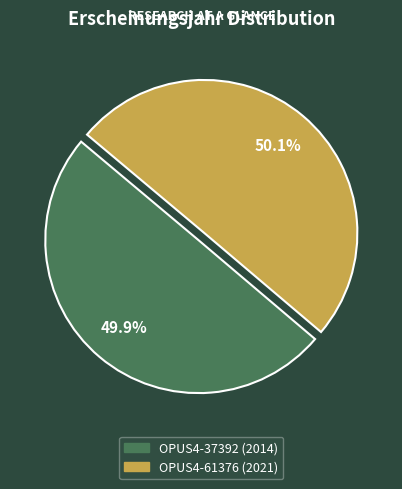

To the nearest percent, what is the average slice percentage?

50%